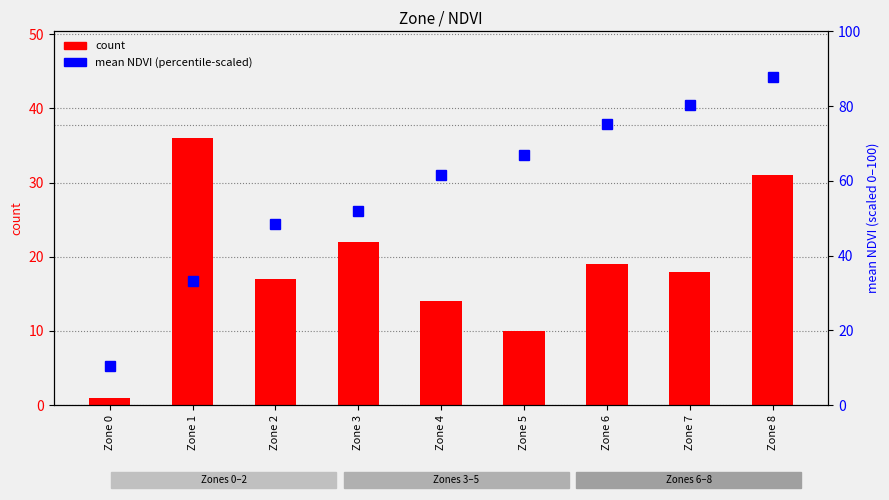

True or false: count has a value of 6.1 at Zone 7.

False